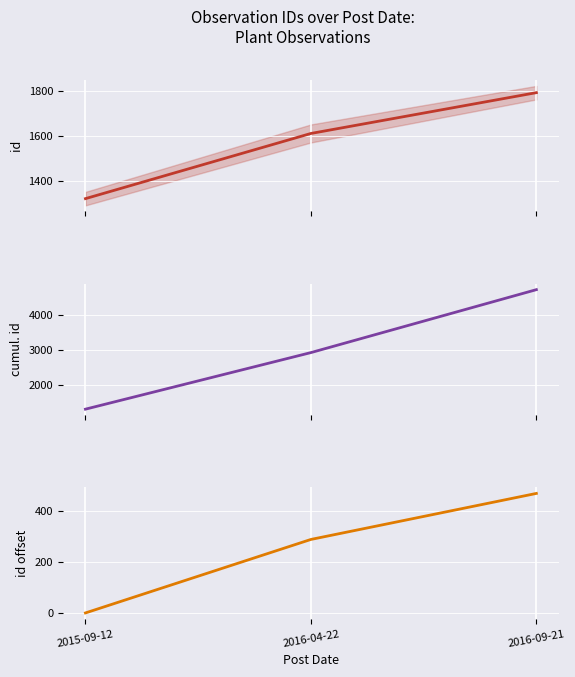

What is the sum of the id values at 2015-09-12 and 2016-04-22?

2931